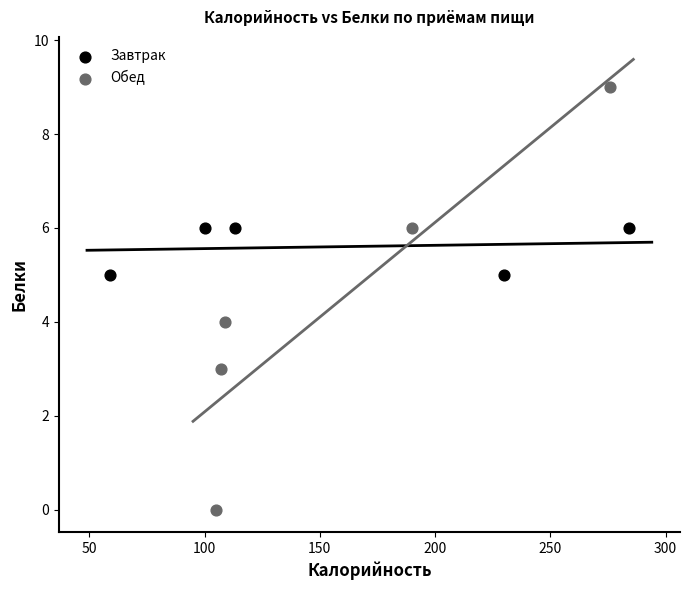

Which series contains the highest Y value?

Обед